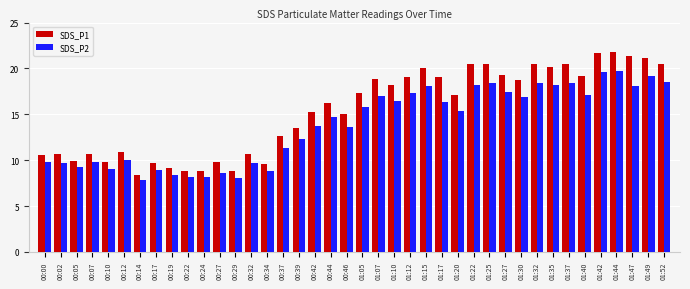

What is the total value across all series at 01:10?

34.6